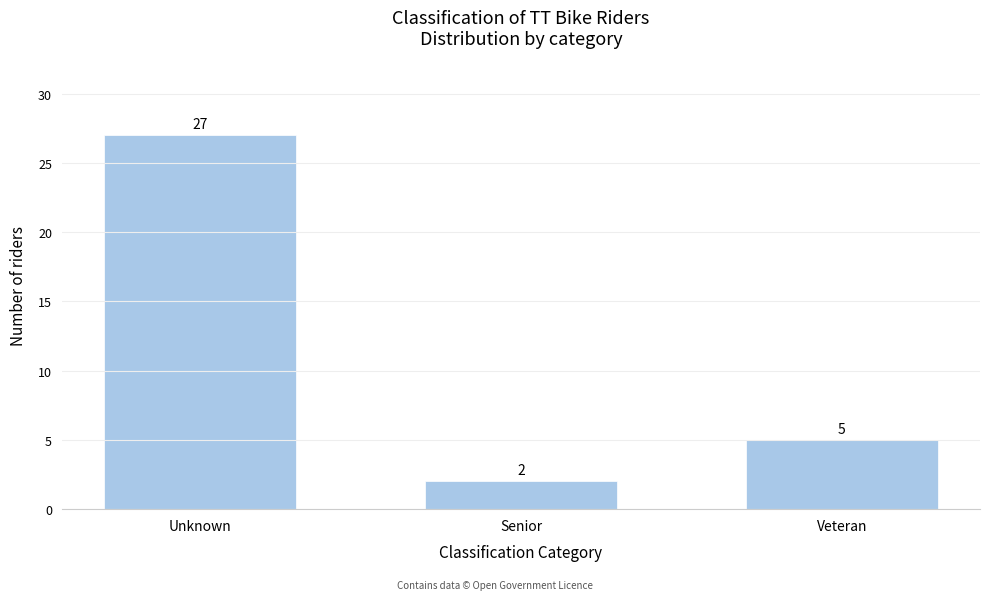

Reading left to right, extract all data points from this chart.

Unknown=27	Senior=2	Veteran=5